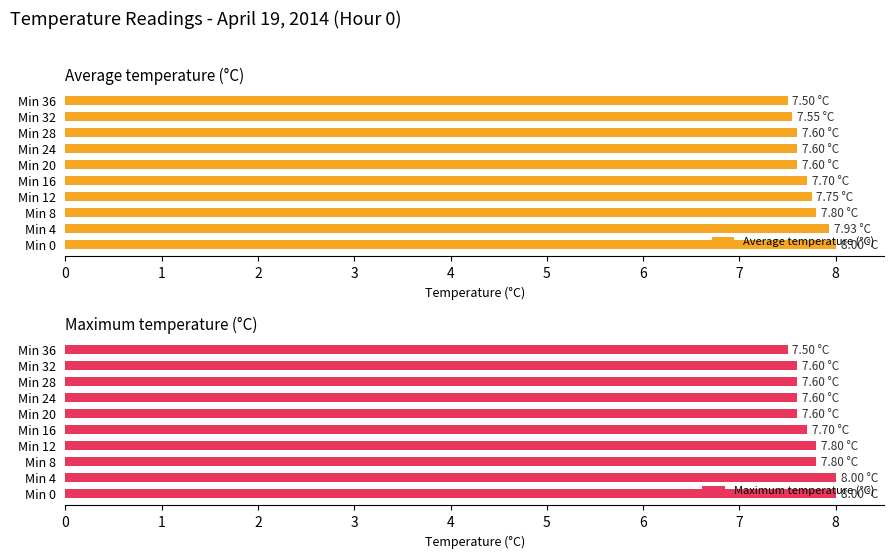

List the series in order of their overall mean, lowest first.

Average temperature (°C), Maximum temperature (°C)